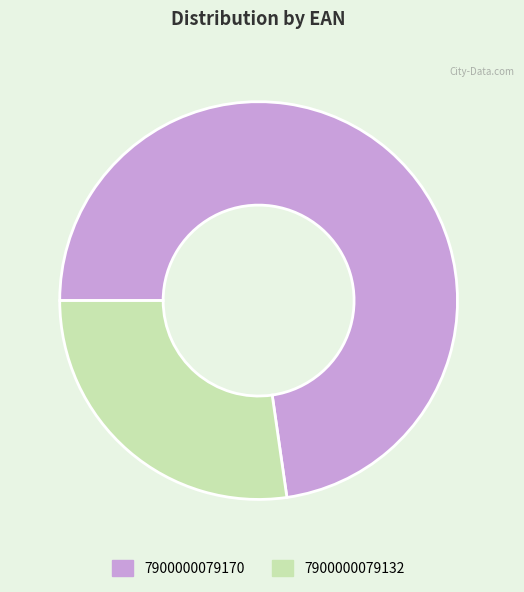

Rank the categories by value from highest to lowest.

7900000079170, 7900000079132